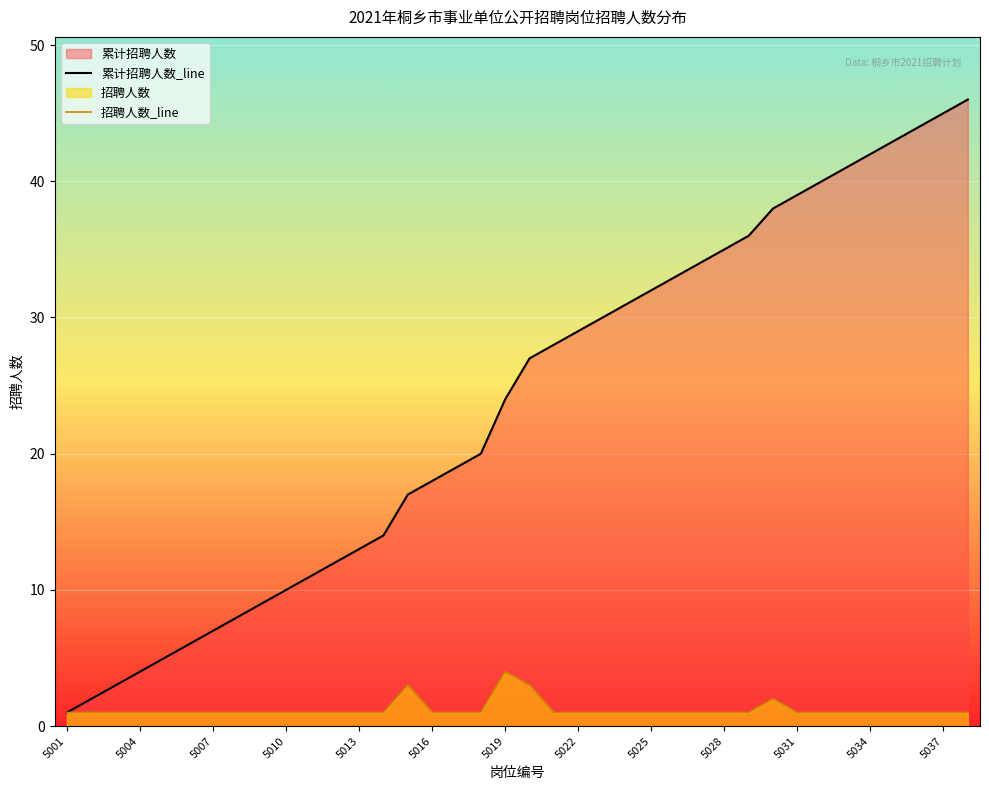

Rank the series at 5034 from lowest to highest value.

招聘人数_line, 累计招聘人数_line